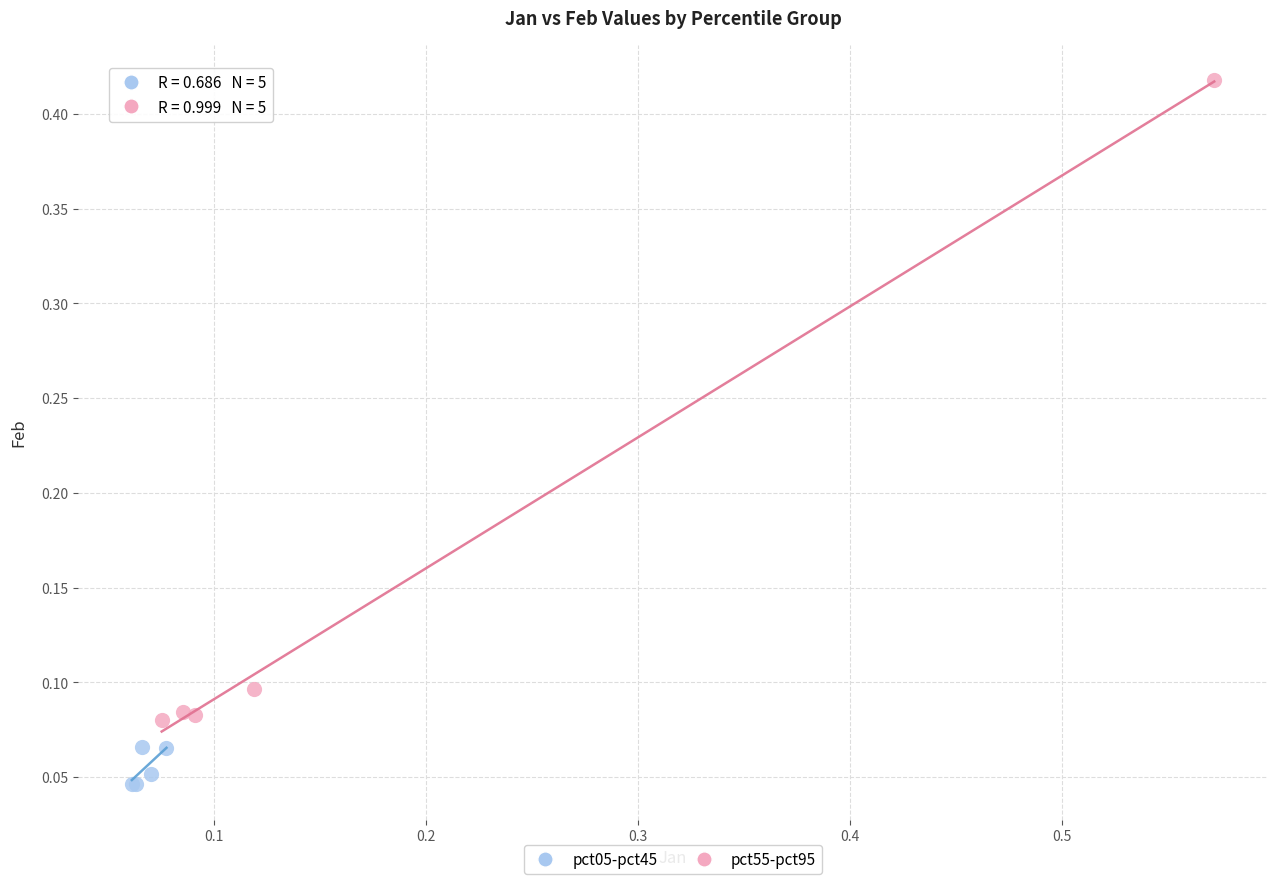

Which series contains the highest Y value?

pct55-pct95